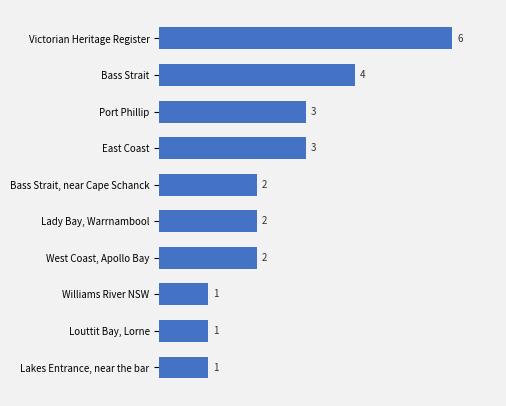

True or false: the data shows 3 at East Coast.

True